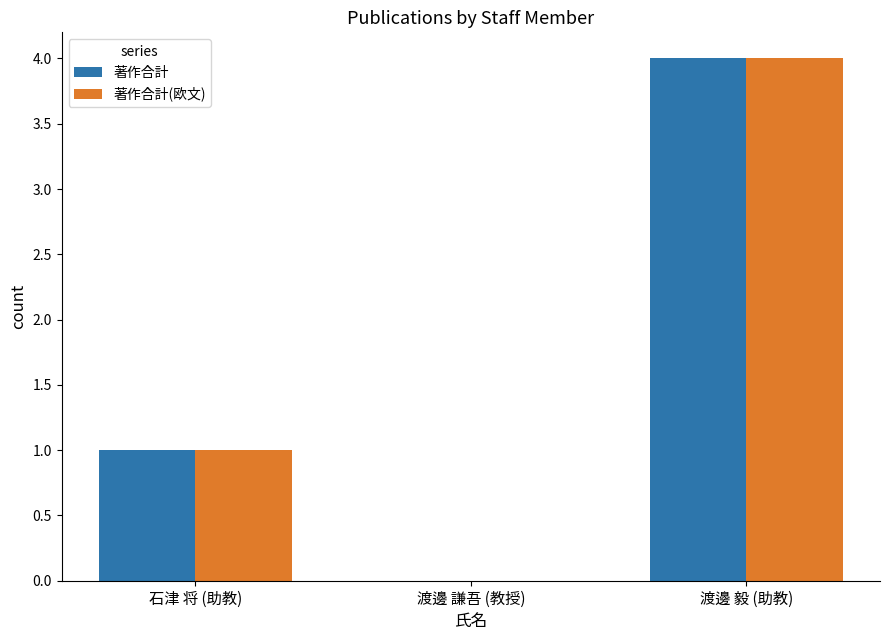

What is the maximum value shown in the chart?

4